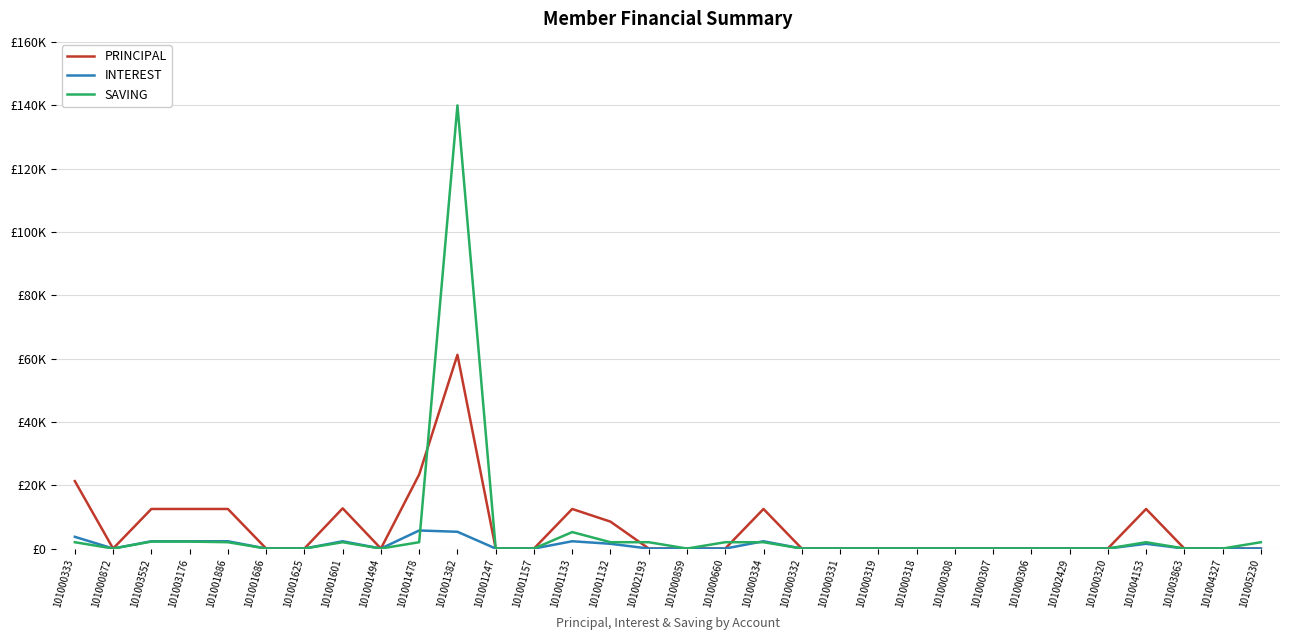

Reading left to right, transcribe all the data shown in this chart.

PRINCIPAL: 21300	0	12500	12500	12500	0	0	12700	0	23400	61200	0	0	12500	8500	0	0	0	12500	0	0	0	0	0	0	0	0	0	12500	0	0	0
INTEREST: 3700	0	2300	2300	2300	0	0	2300	0	5700	5300	0	0	2300	1500	0	0	0	2300	0	0	0	0	0	0	0	0	0	1500	0	0	0
SAVING: 2000	0	2200	2200	2000	0	0	2000	0	2000	140000	0	0	5200	2000	2000	0	2000	2000	0	0	0	0	0	0	0	0	0	2000	0	0	2000